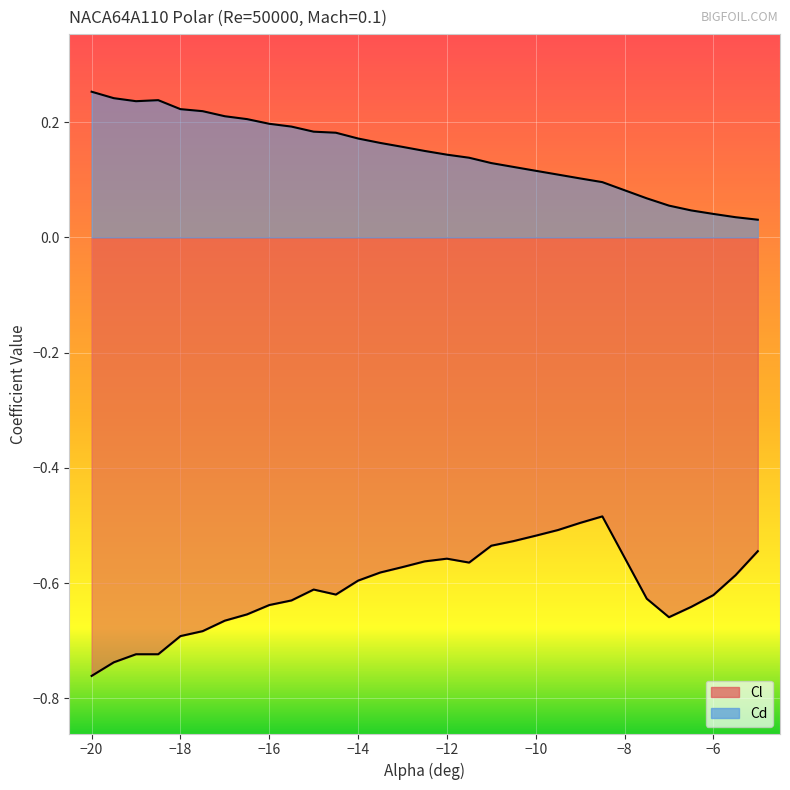

True or false: Cd has more than 0 points higher than both neighbors.

True